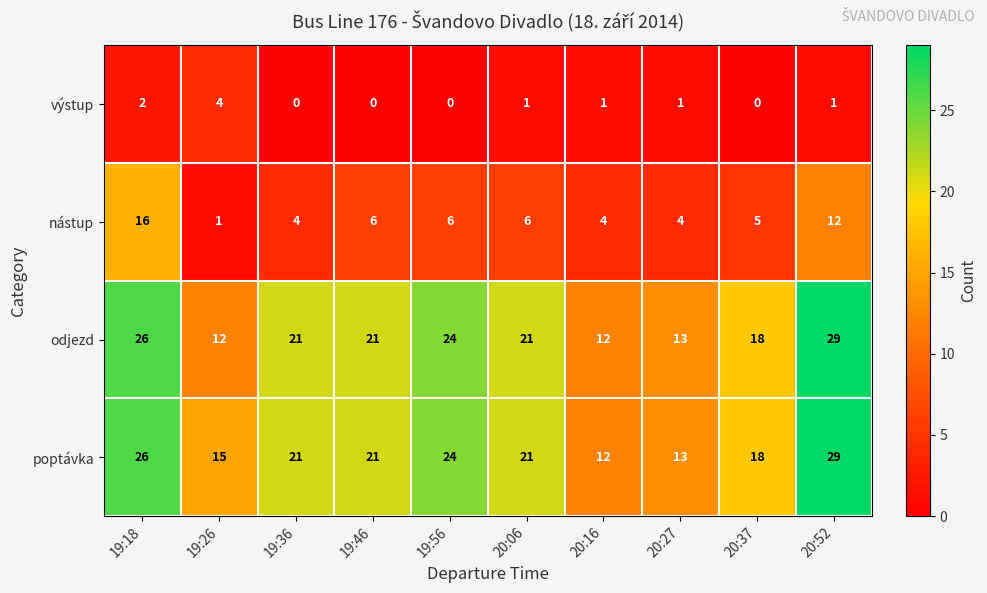

Count the number of categories in the chart.

10